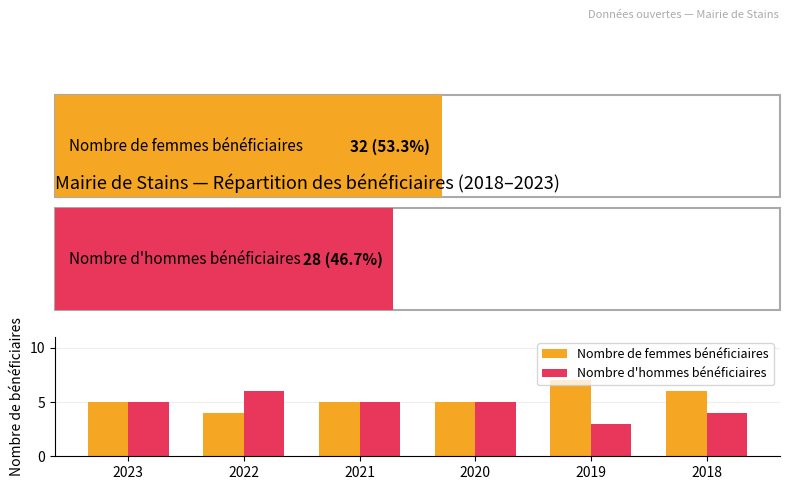

Rank the series by their maximum value, from lowest to highest.

Nombre d'hommes bénéficiaires, Nombre de femmes bénéficiaires